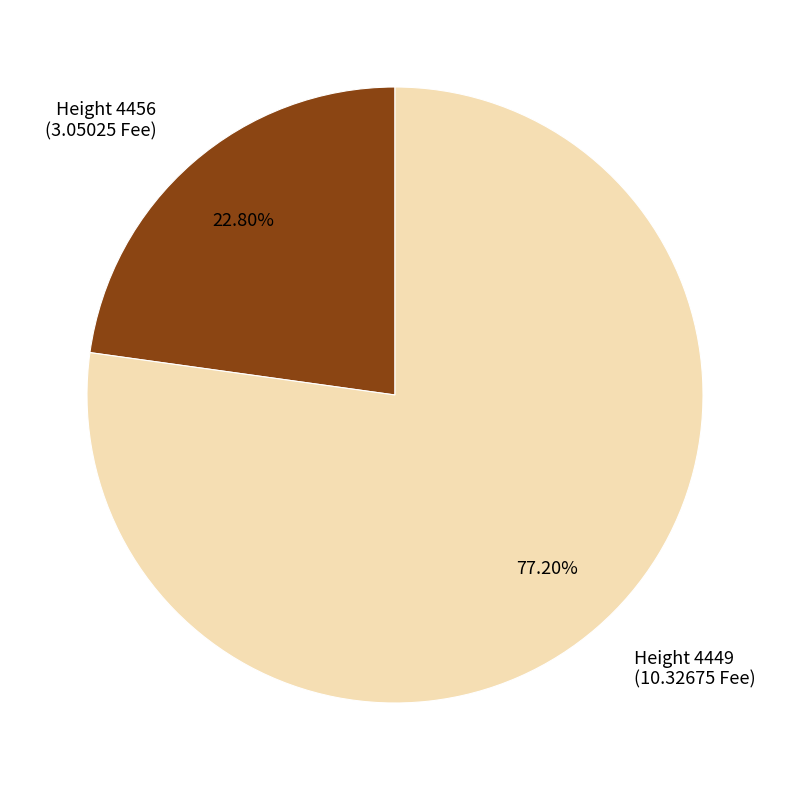

How many segments does this pie chart have?

2